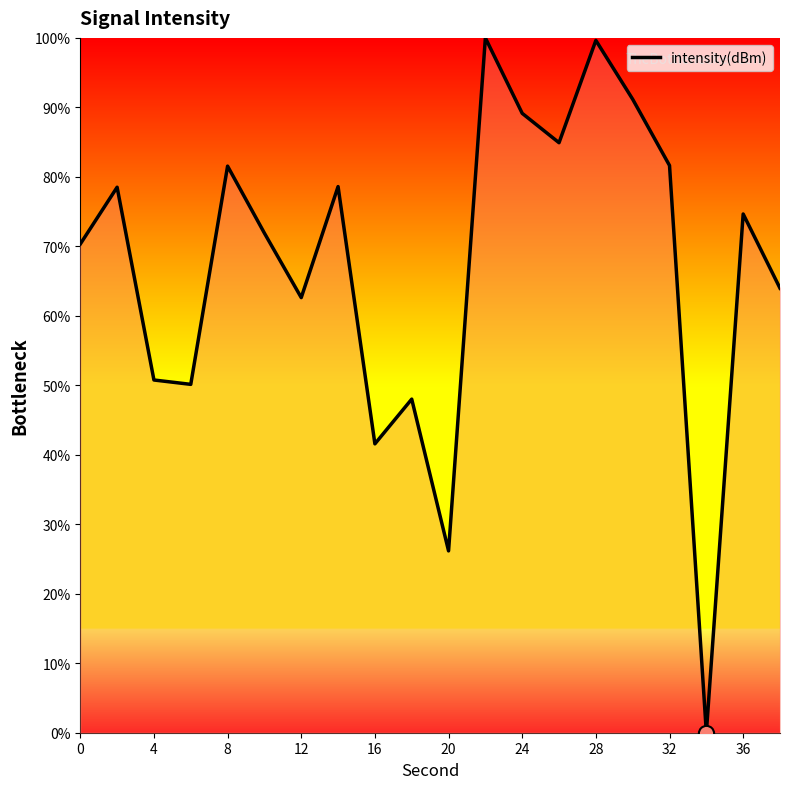

What is the maximum value shown in the chart?

100.0